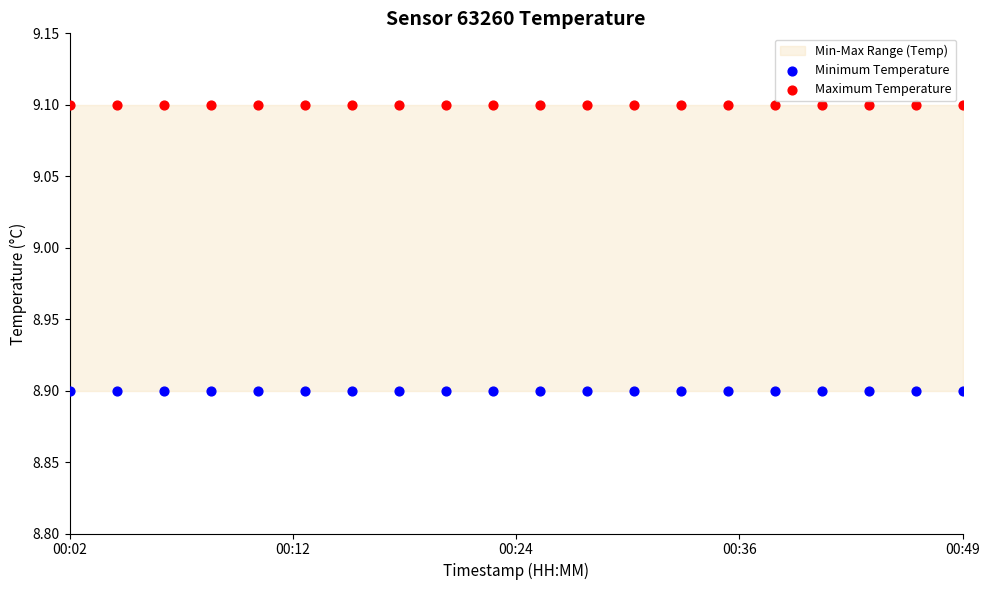

Which series reaches the maximum Y coordinate?

Maximum Temperature